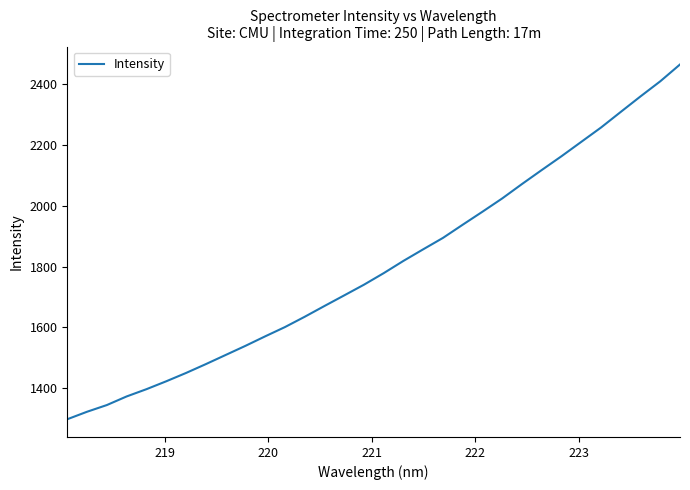

What is the greatest value displayed?

2464.9